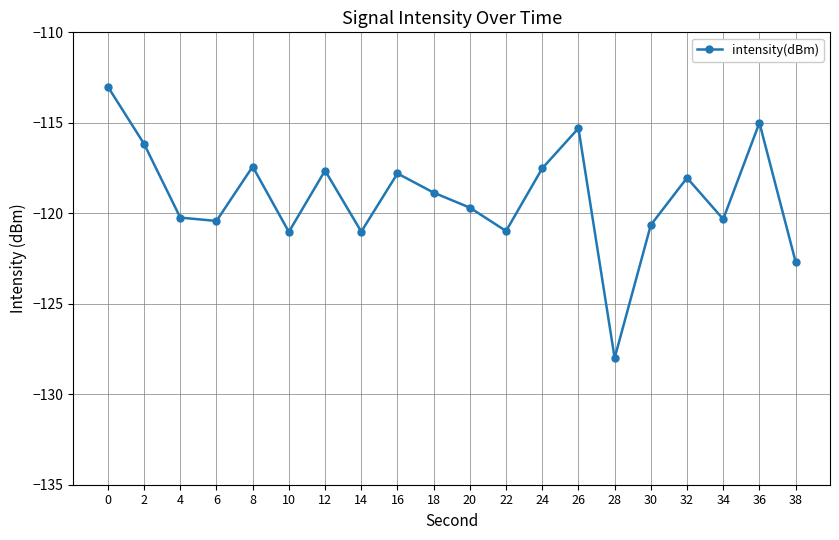

How many interior local valleys (lower than both neighbors) does the data have?

6